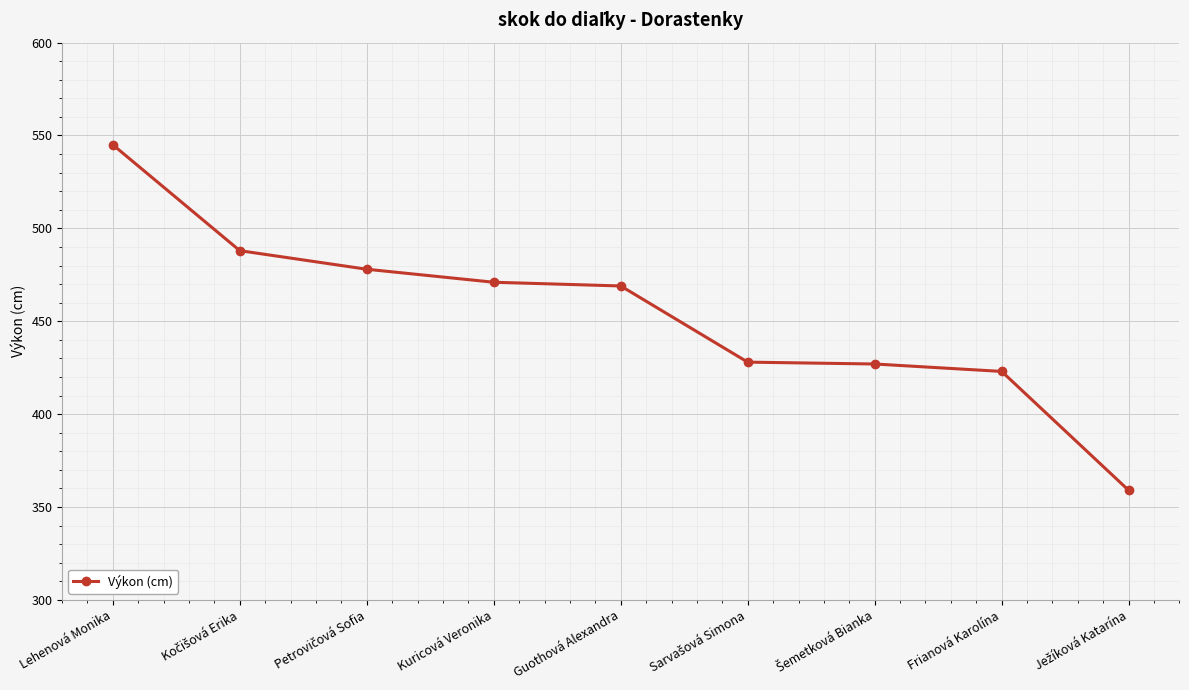

At which label is the value closest to 452?

Guothová Alexandra